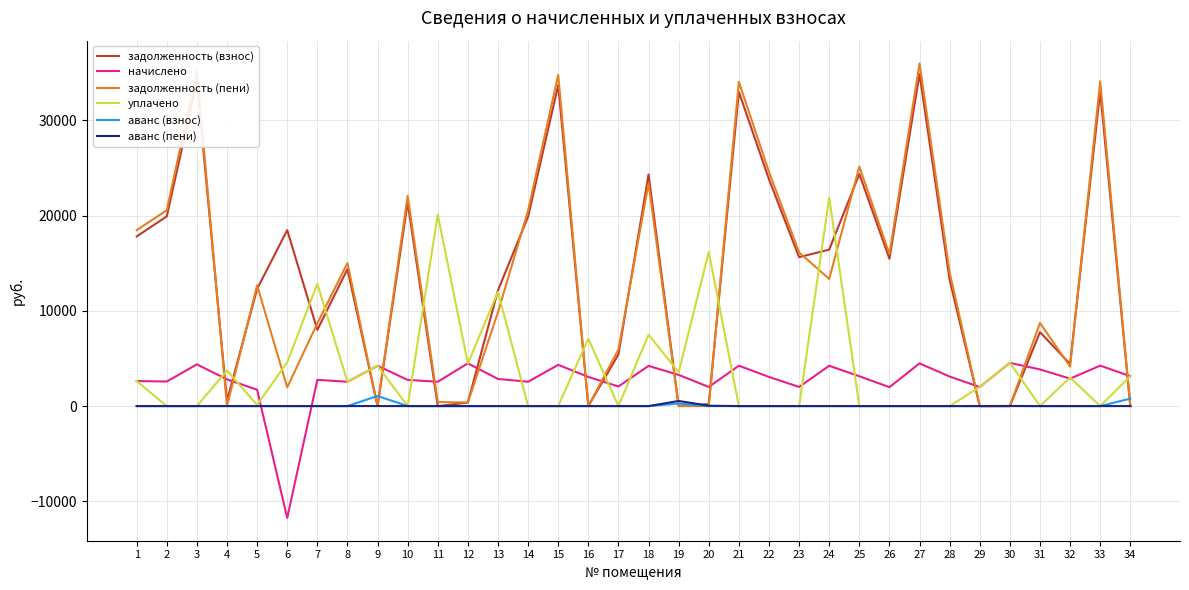

What is the sum of all начислено values?

92996.9